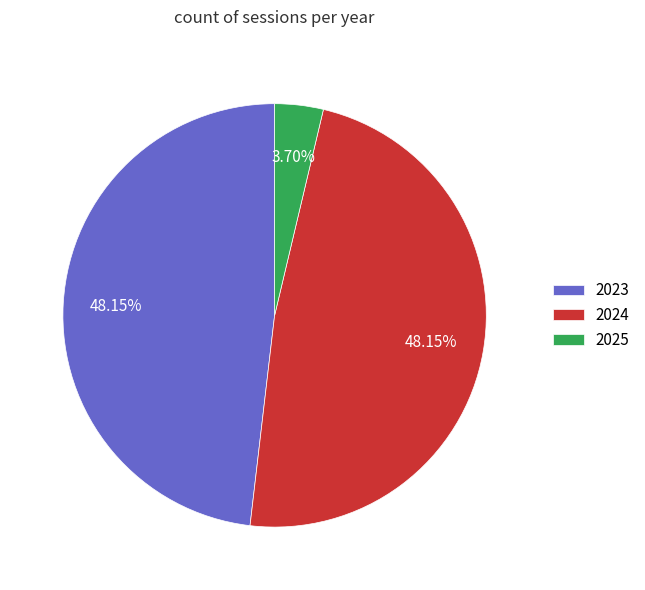

To the nearest percent, what percentage of the pie is 2025?

4%